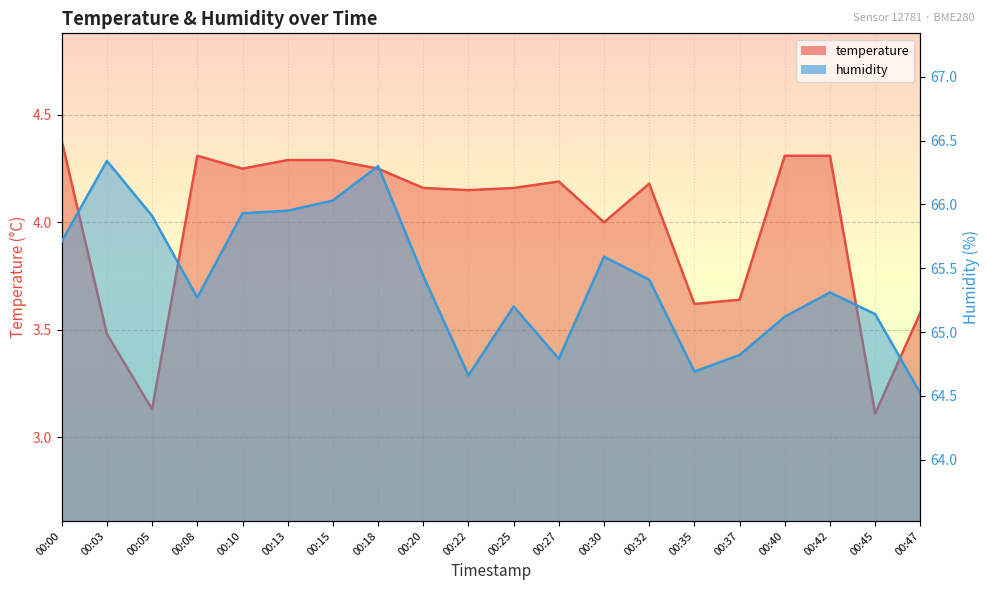

True or false: humidity and temperature intersect in this chart.

False